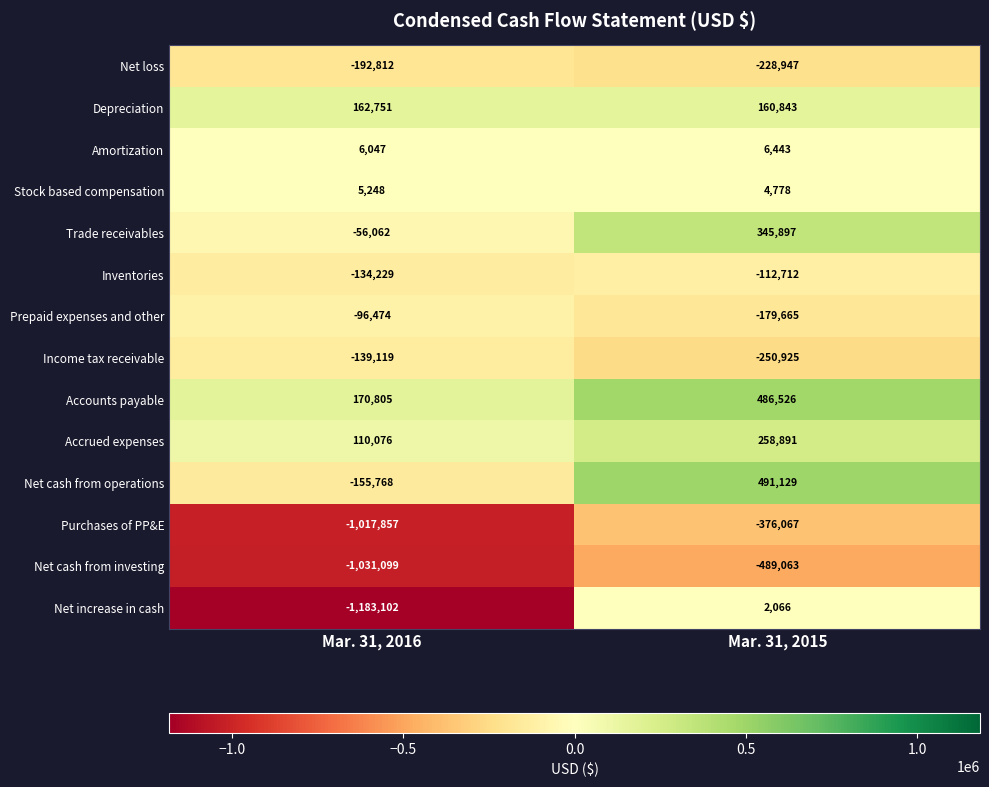

Reading left to right, list all the values displayed in this chart.

Net loss: -192812	-228947
Depreciation: 162751	160843
Amortization: 6047	6443
Stock based compensation: 5248	4778
Trade receivables: -56062	345897
Inventories: -134229	-112712
Prepaid expenses and other: -96474	-179665
Income tax receivable: -139119	-250925
Accounts payable: 170805	486526
Accrued expenses: 110076	258891
Net cash from operations: -155768	491129
Purchases of PP&E: -1017857	-376067
Net cash from investing: -1031099	-489063
Net increase in cash: -1183102	2066